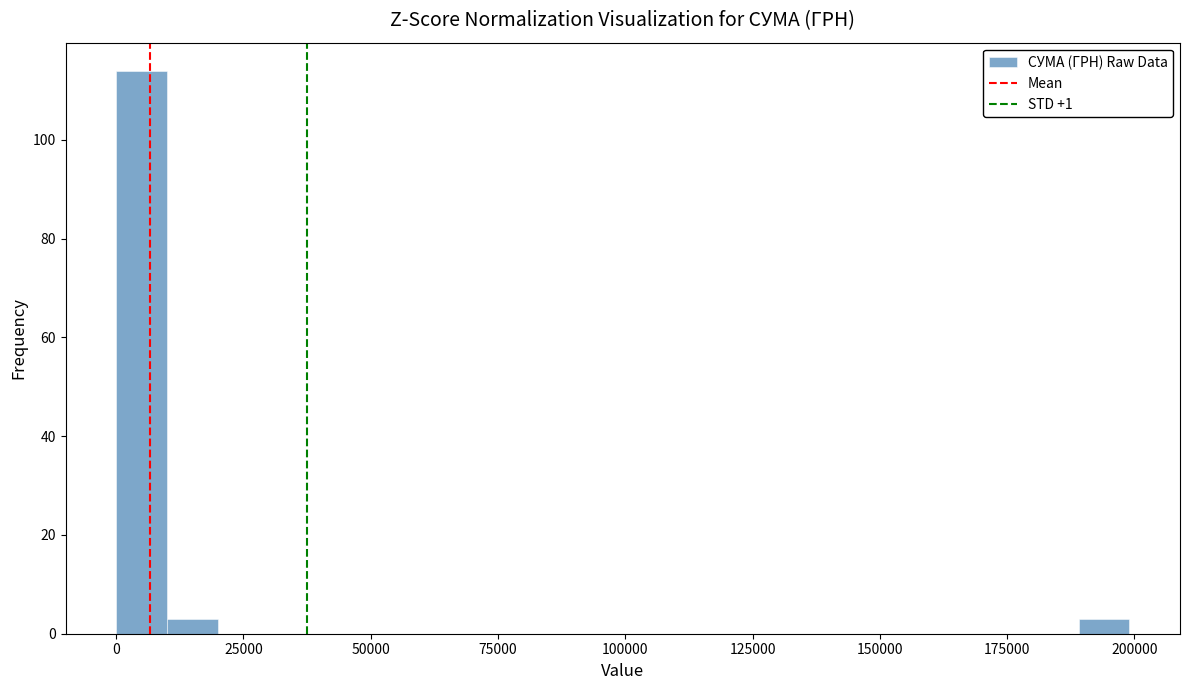

Read against the x-axis, roughly where is the centre of the tallest bar?

5000